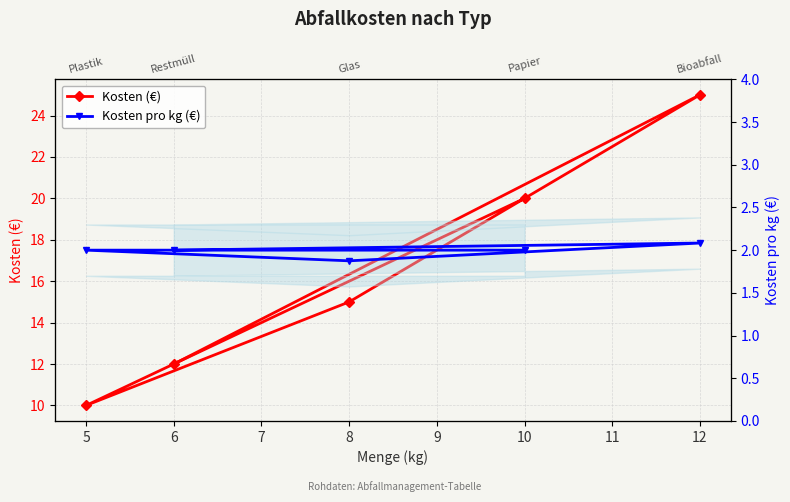

What is the value of the Kosten pro kg (€) point at the 1st from the left?

2.0